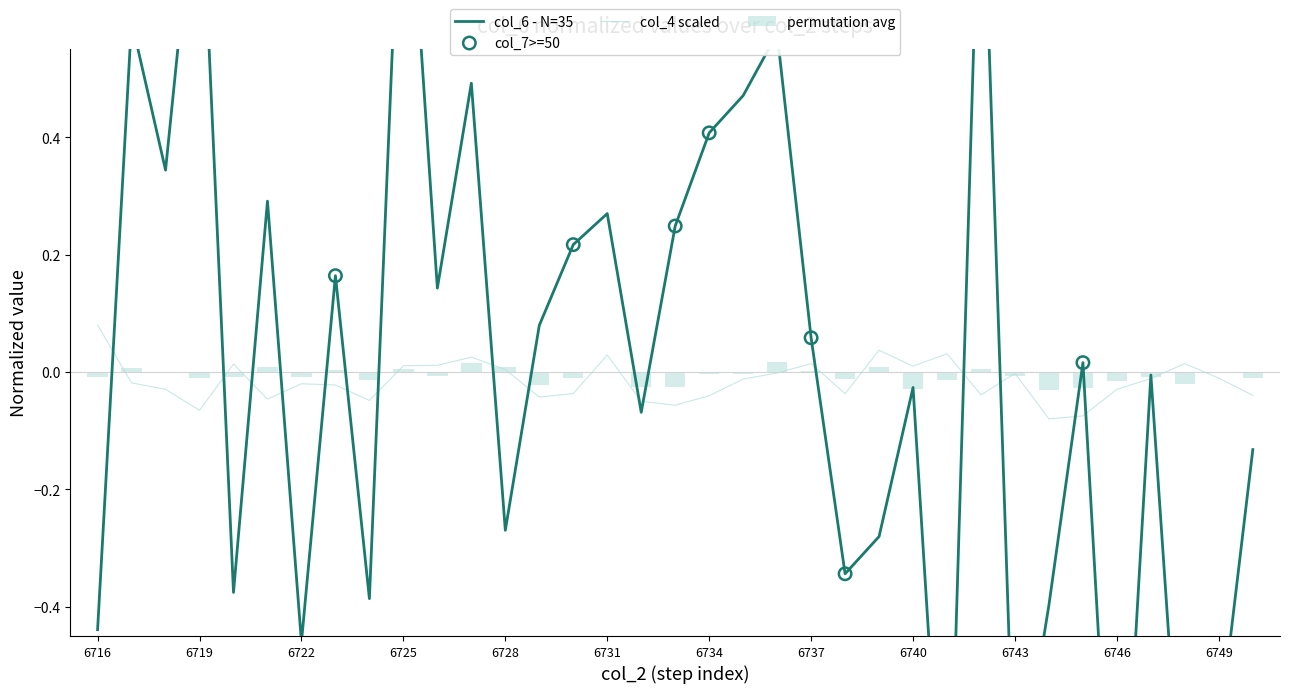

What is the total value across all series at 6743?

-0.8